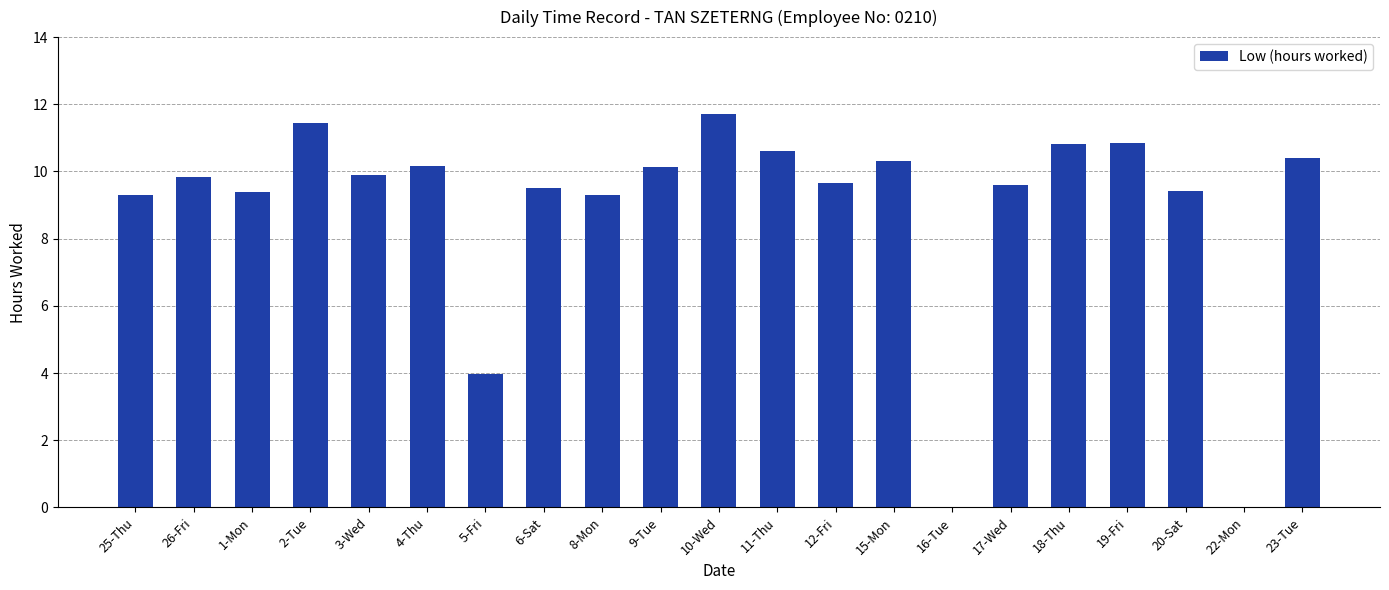

At which label is the value closest to 5?

5-Fri